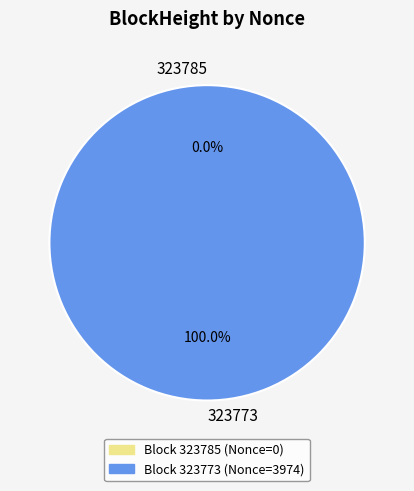

Which has a higher value, 323773 or 323785?

323773